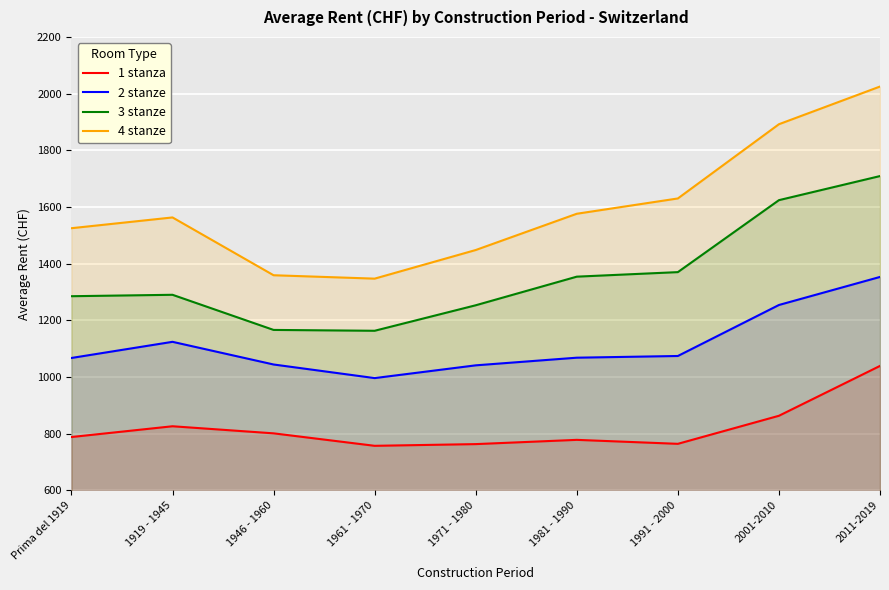

What is the highest value of the 1 stanza series?

1039